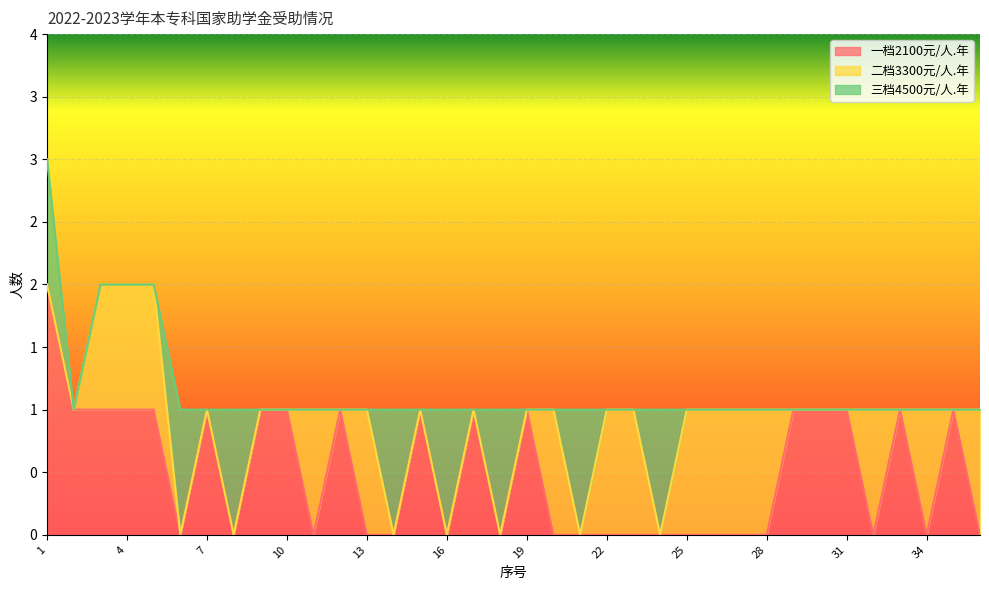

Where do 二档3300元/人.年 and 三档4500元/人.年 first cross each other?

5 and 6